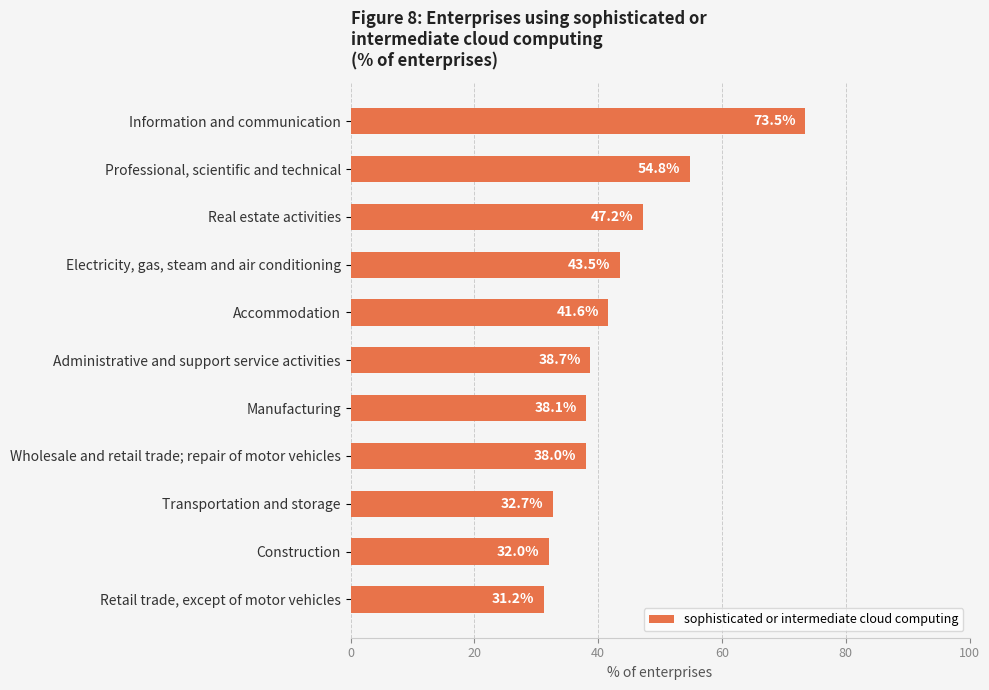

What is the label of the 8th bar from the top?

Wholesale and retail trade; repair of motor vehicles